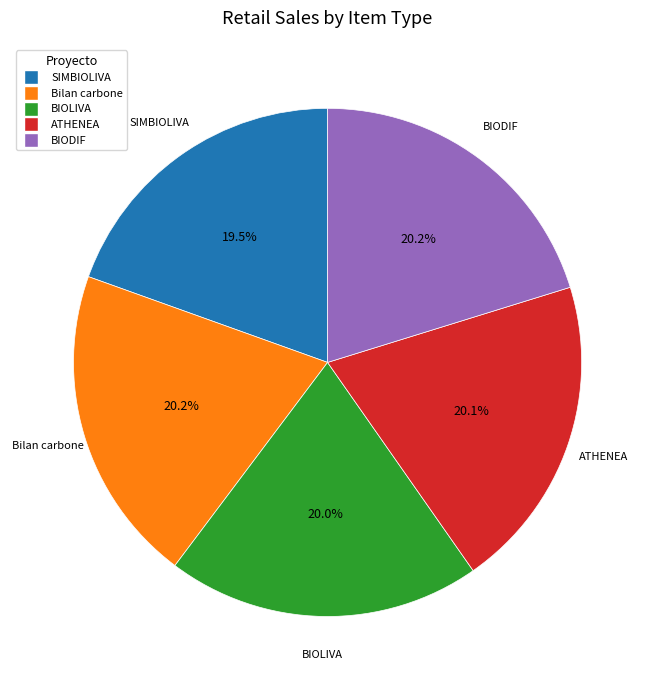

How many slices are in this pie chart?

5